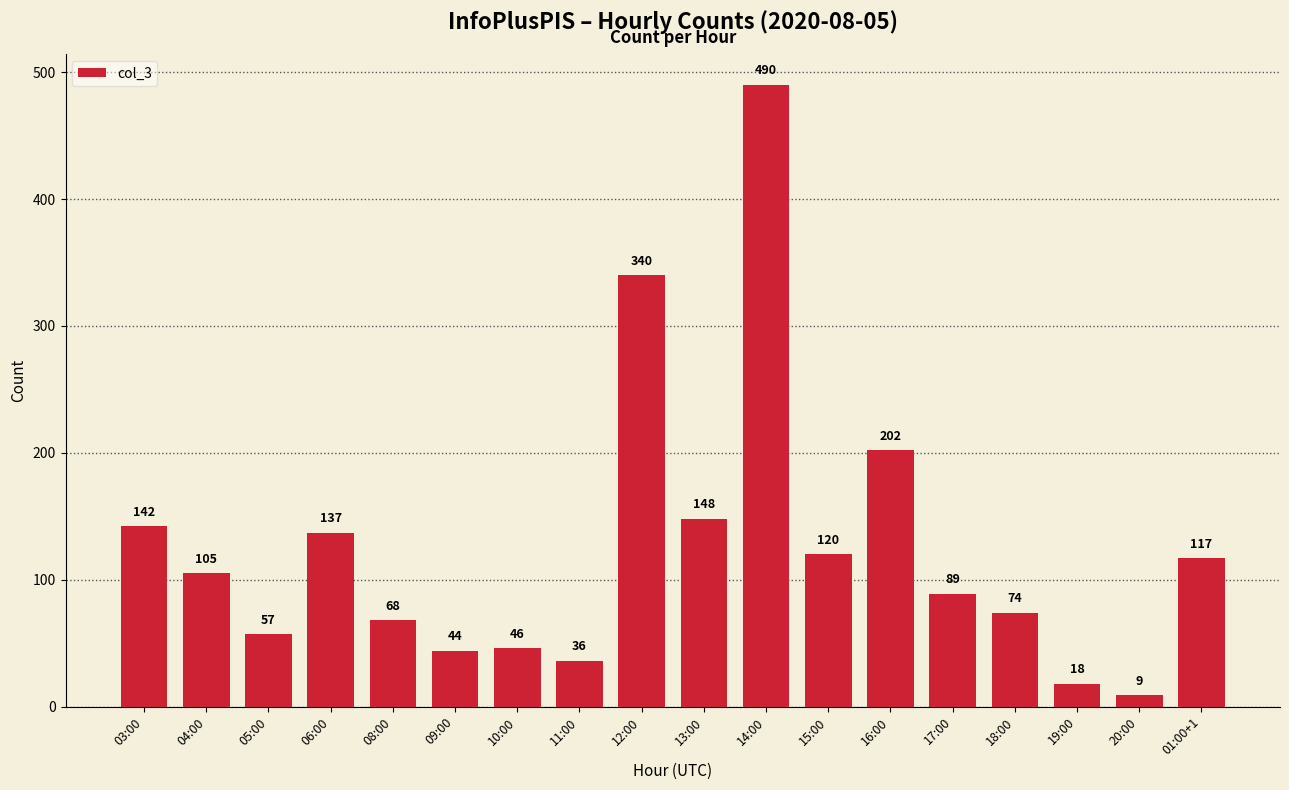

True or false: the data shows 142 at 03:00.

True